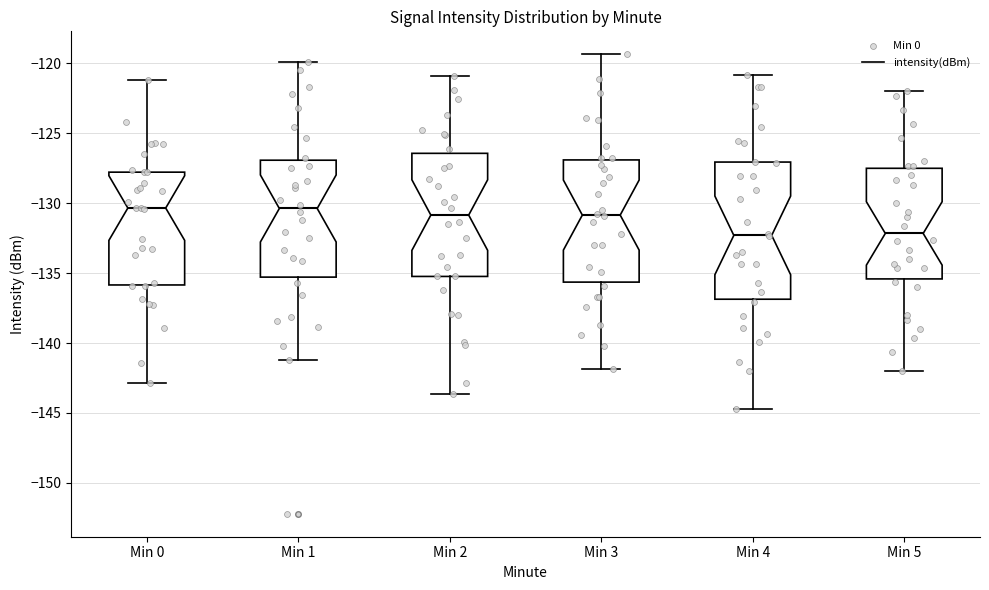

Which box is the tallest, from its lower edge to its upper edge?

Min 4